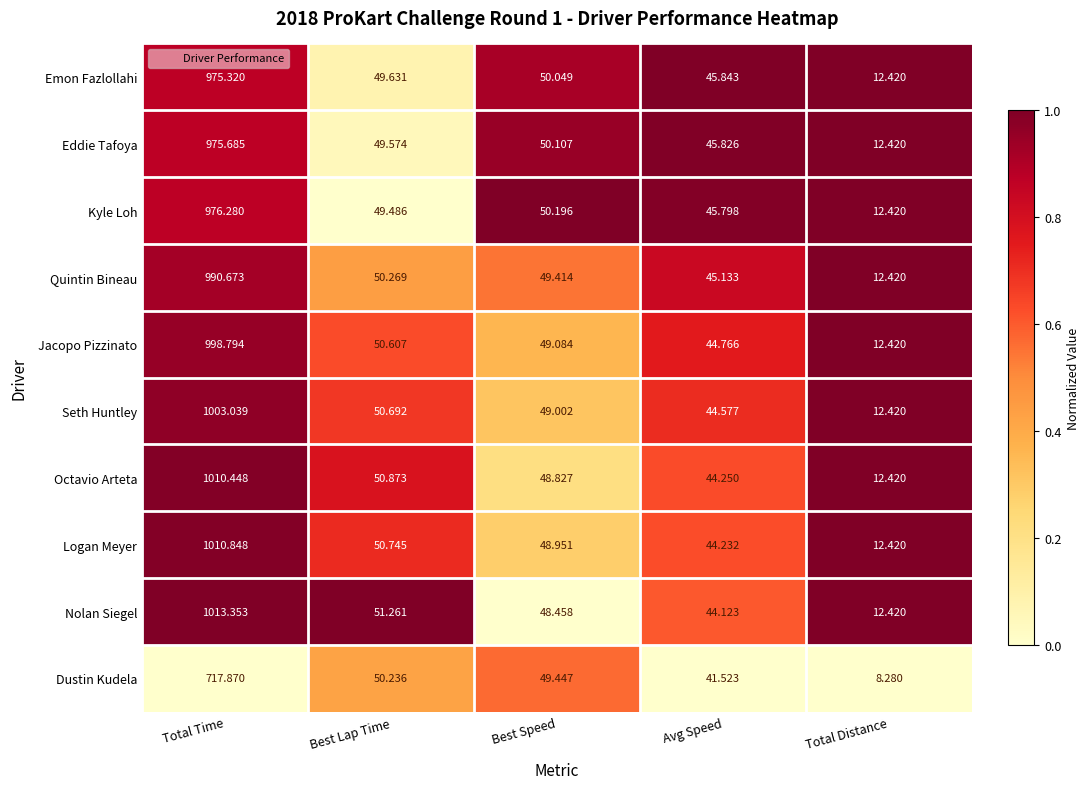

What is the greatest value displayed?

1013.4